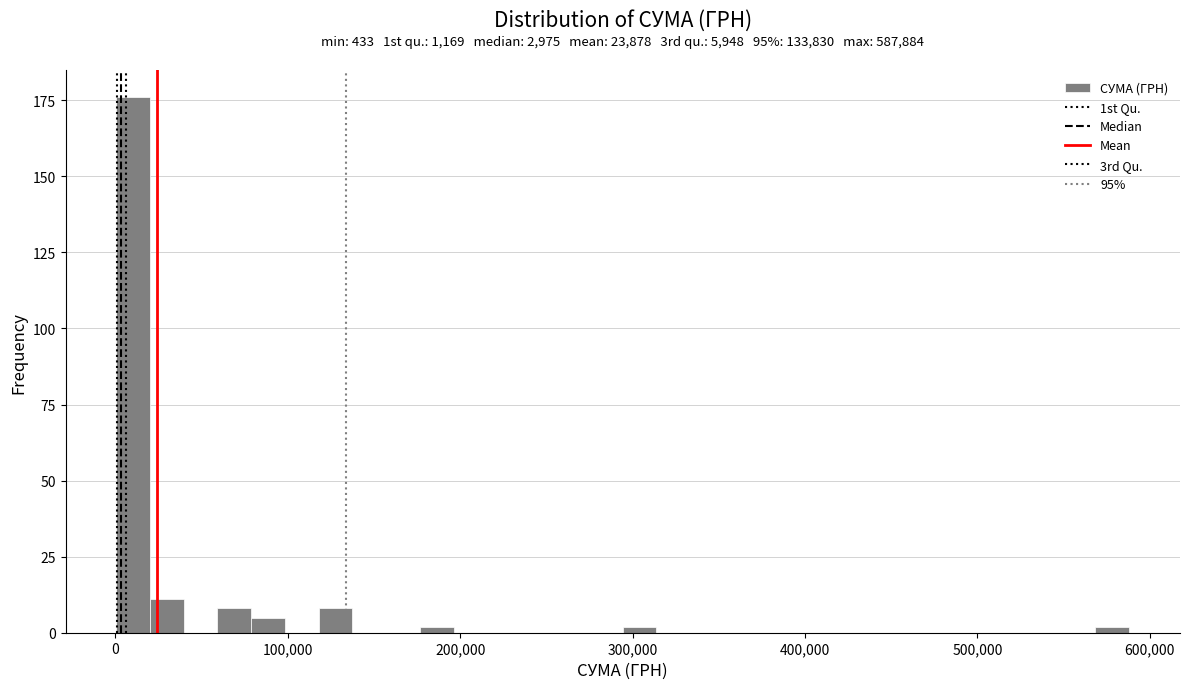

Around what value on the x-axis is the tallest bar? Give the approximate position of its centre, as read against the axis.

10000